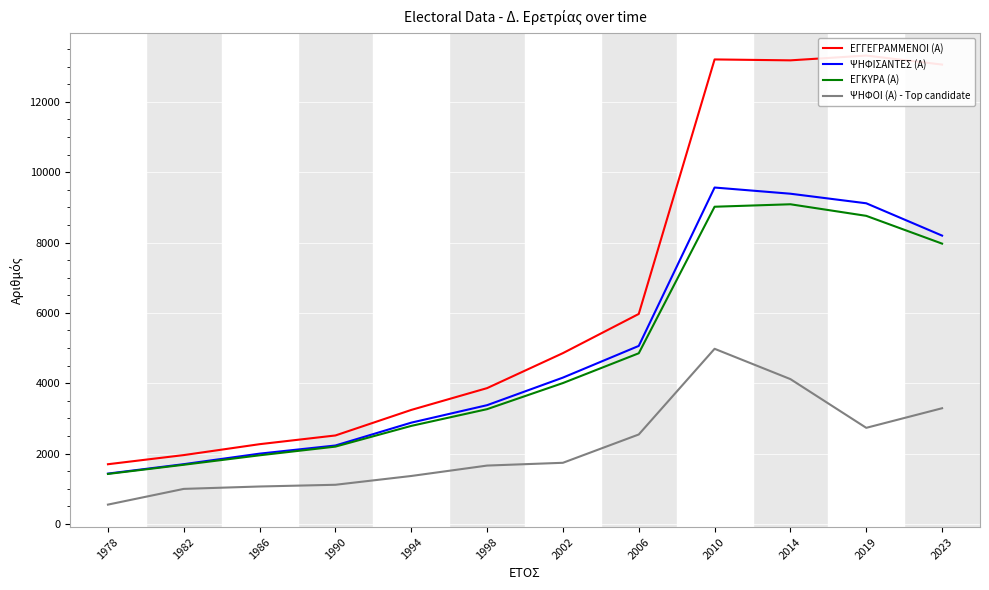

True or false: ΨΗΦΟΙ (Α) - Top candidate and ΕΓΚΥΡΑ (Α) intersect in this chart.

False